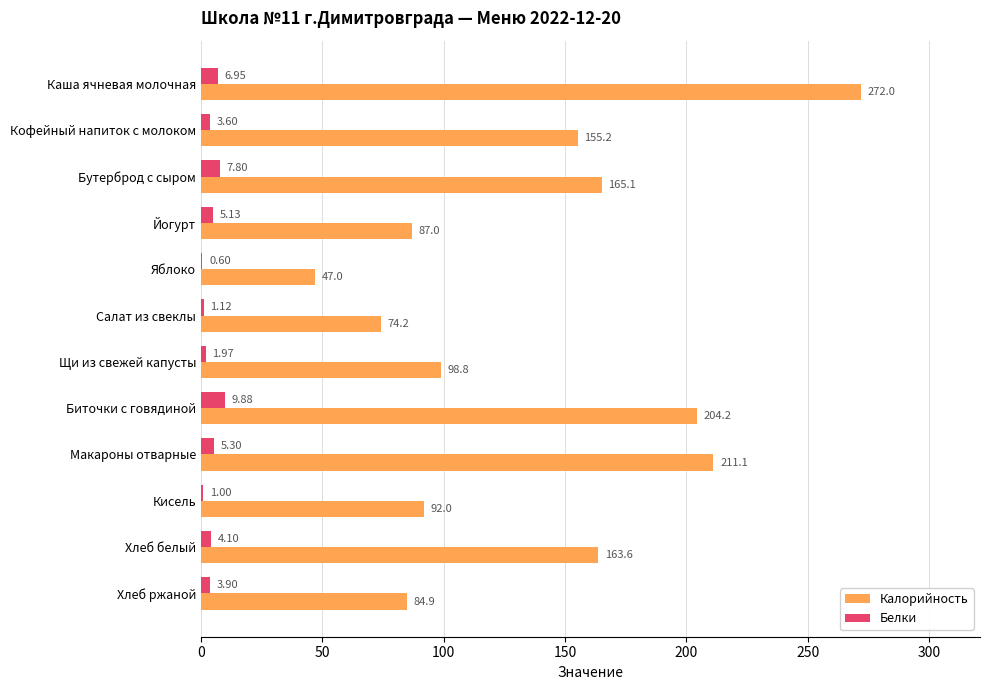

What is the sum of the Белки values at Бутерброд с сыром and Яблоко?

8.4